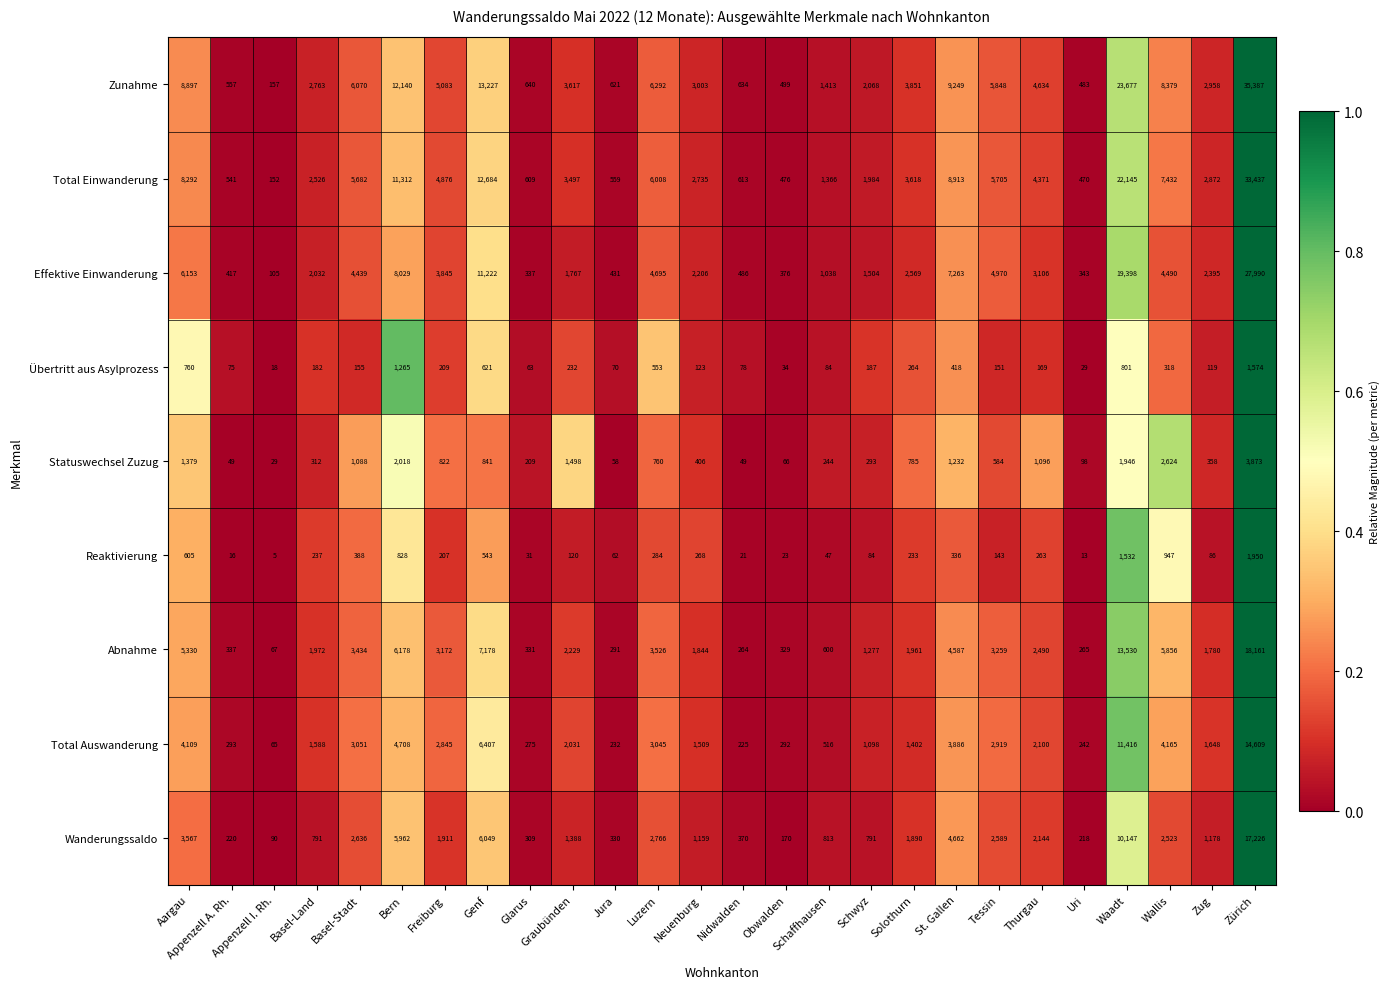

What is the difference between the second highest and minimum values in the Total Auswanderung series?

11351